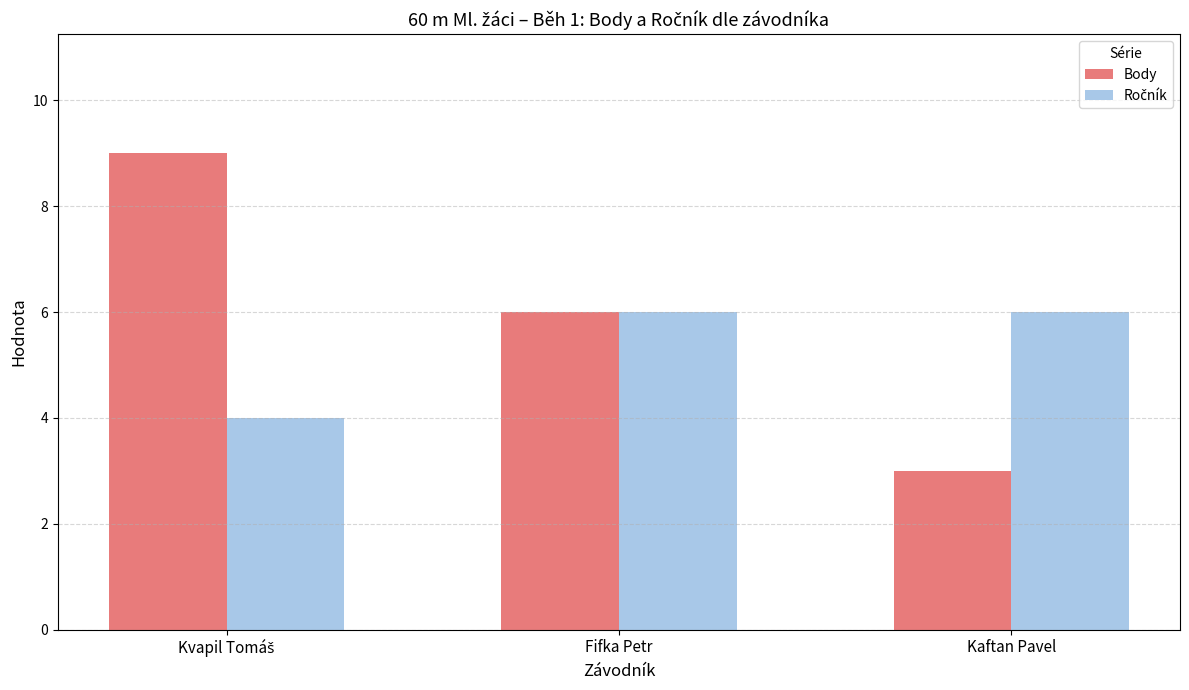

What is the spread (max minus min) of values at Kaftan Pavel?

3